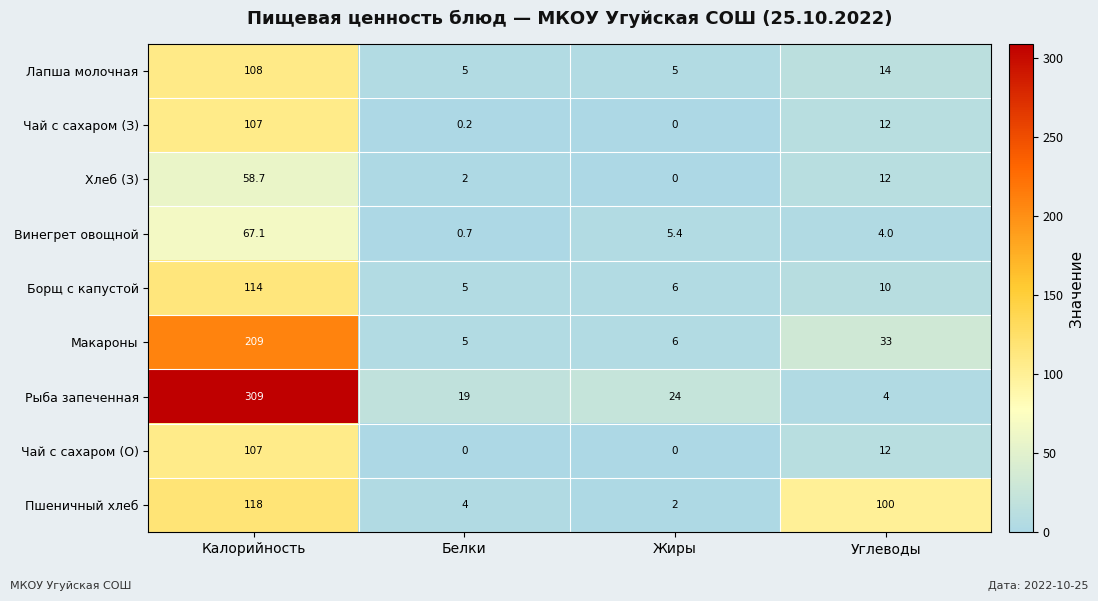

What is the difference between the second highest and second lowest values in the Борщ с капустой series?

4.0